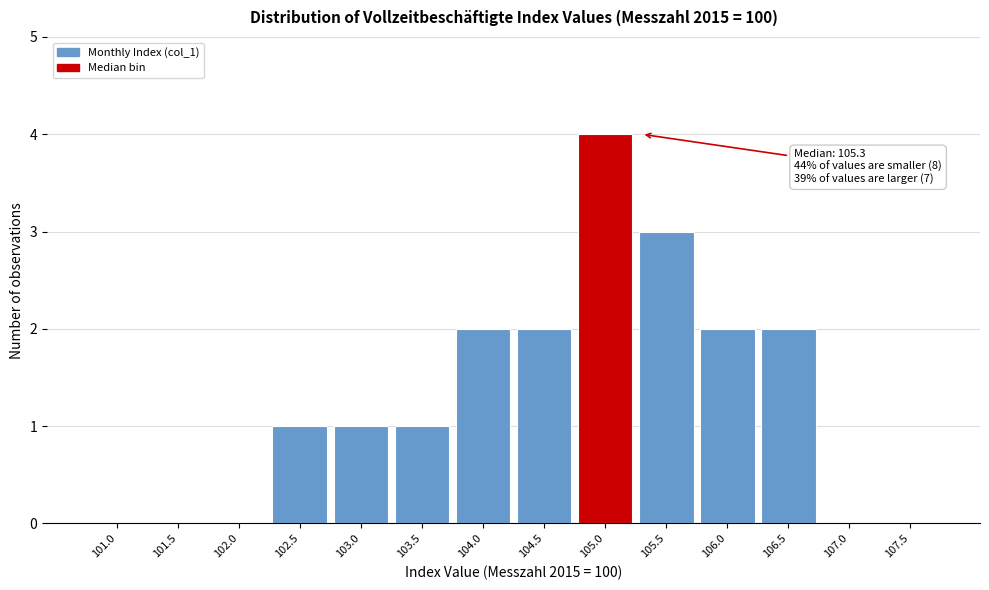

Reading right to left, list all the values displayed in this chart.

107.5=0	107.0=0	106.5=2	106.0=2	105.5=3	105.0=4	104.5=2	104.0=2	103.5=1	103.0=1	102.5=1	102.0=0	101.5=0	101.0=0